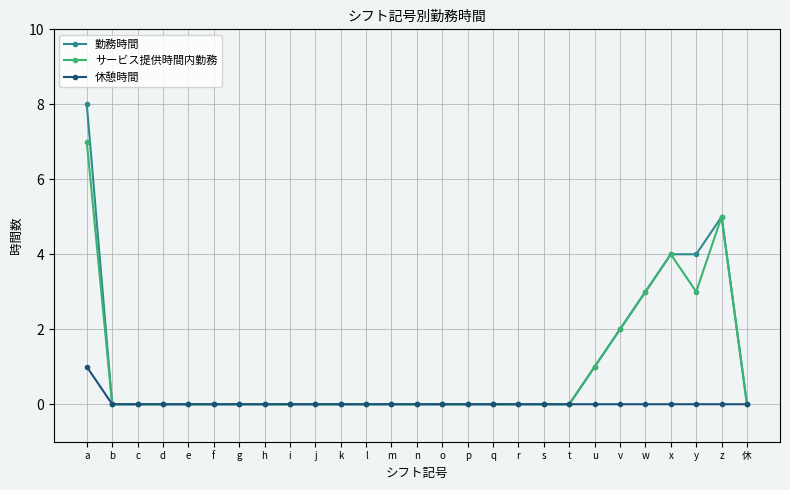

How many サービス提供時間内勤務 values are between 0 and 1?

21